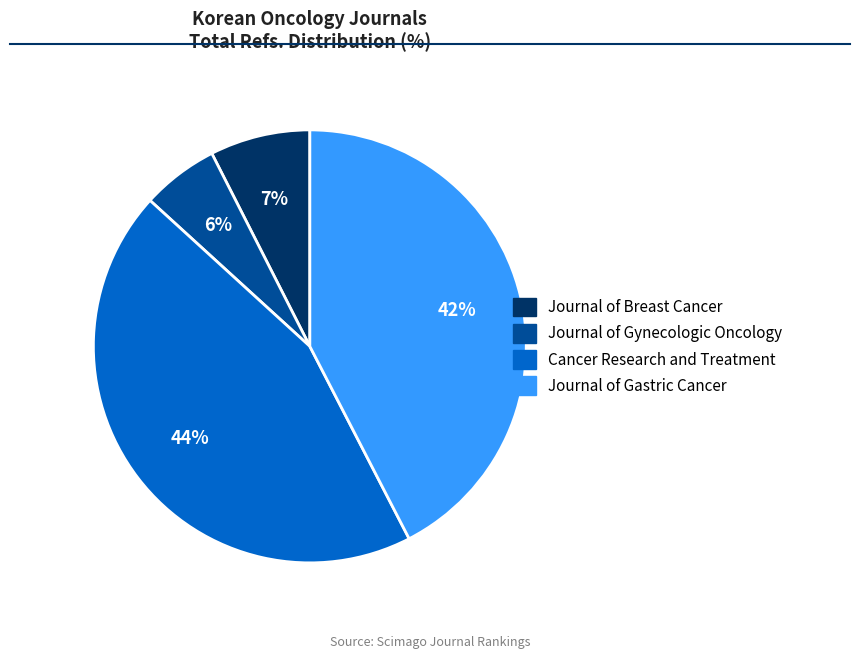

How many segments does this pie chart have?

4